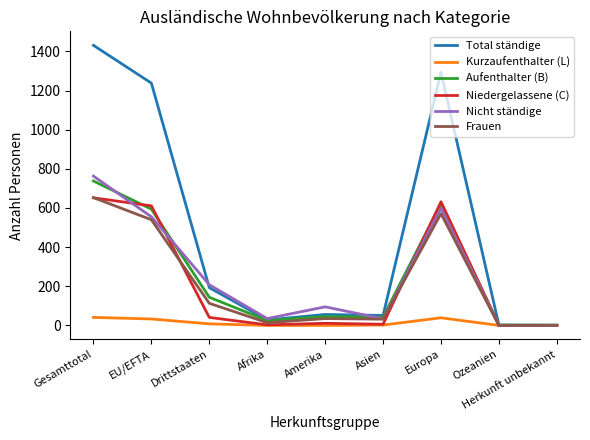

What is the difference between the Nicht ständige values at EU/EFTA and Ozeanien?

555